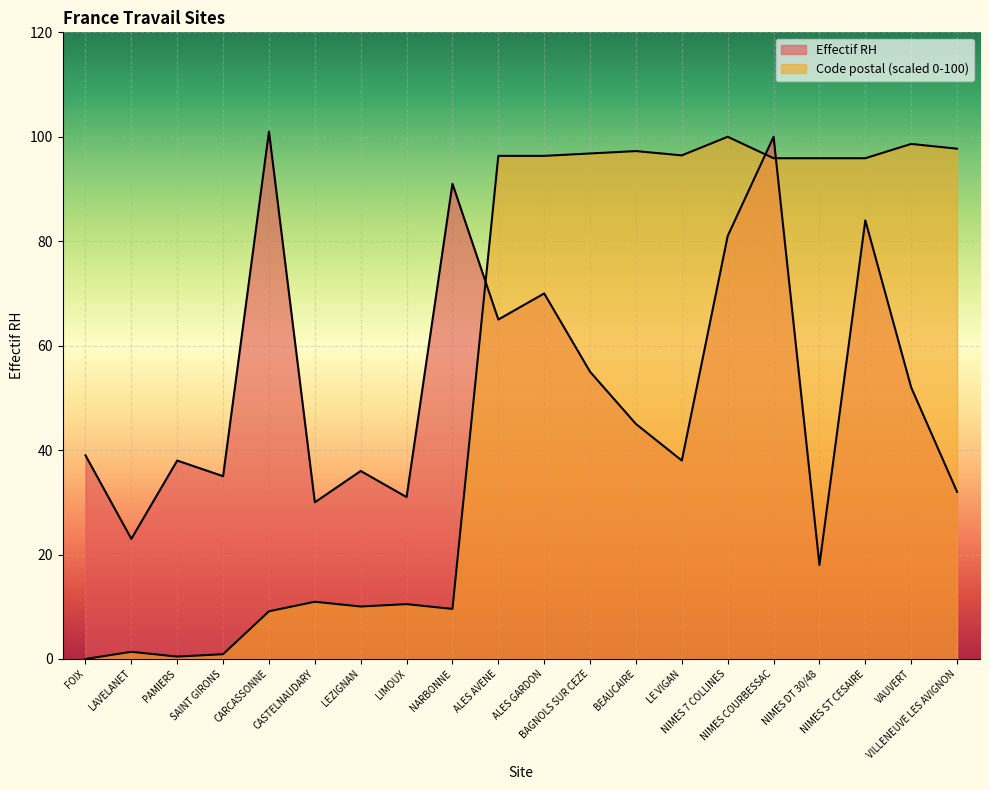

What is the sum of all Effectif RH values?

1064.0